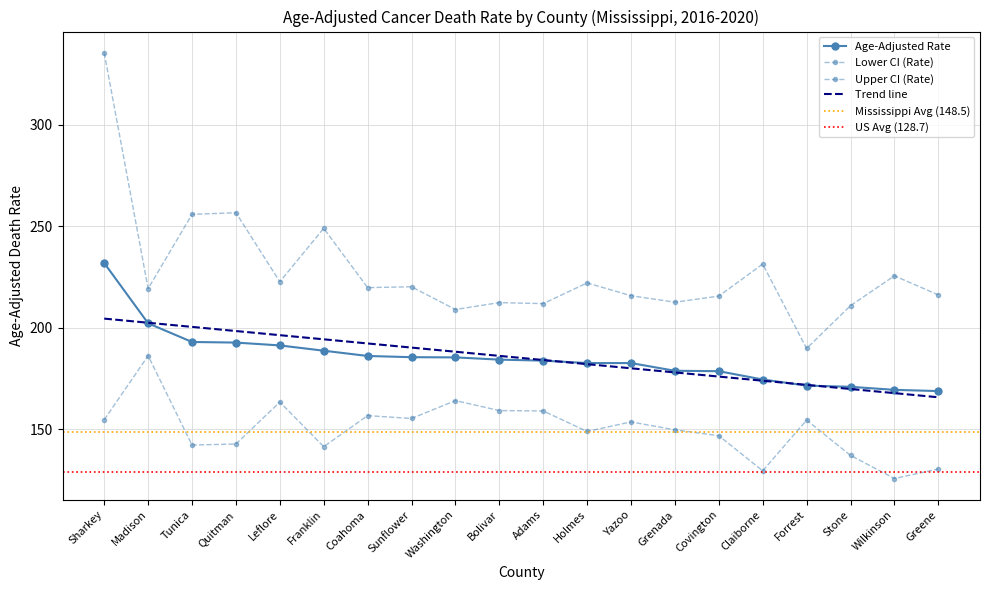

Where is Upper CI (Rate) nearest to the value 262?

Quitman